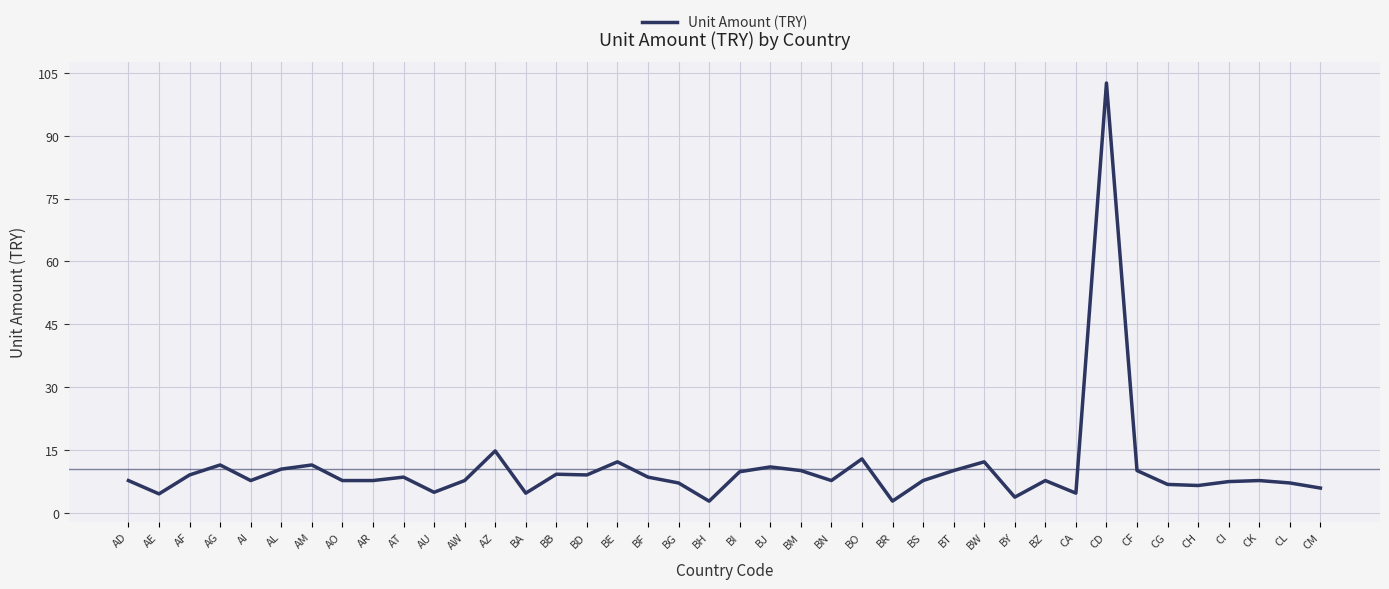

What is the smallest value displayed?

2.8